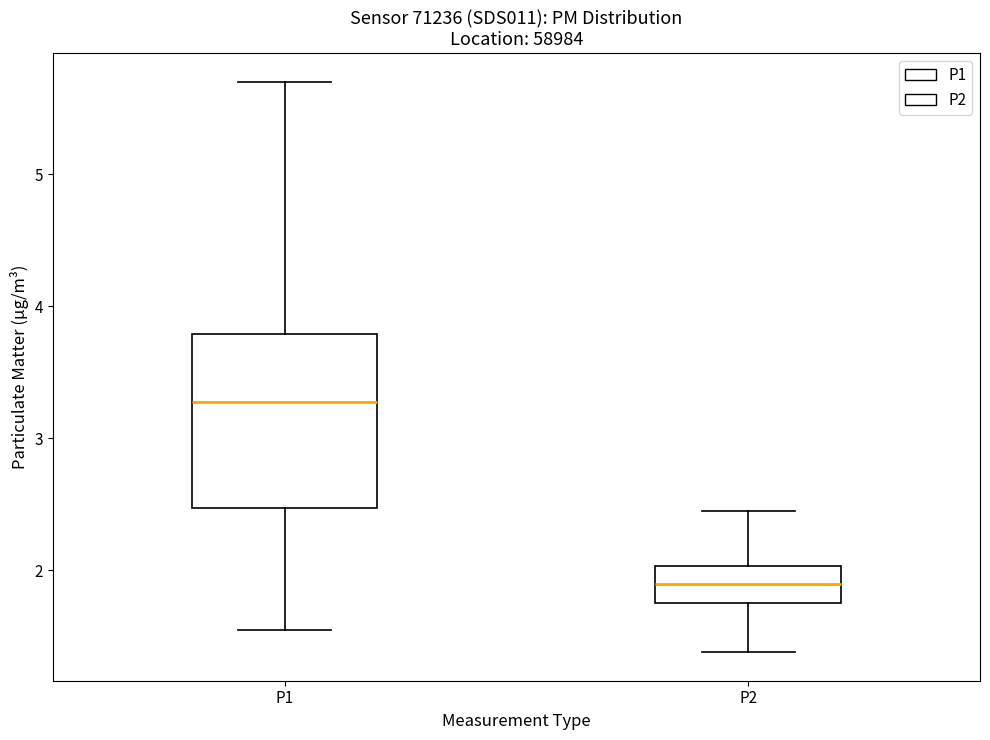

Reading left to right, transcribe this box plot: for each box, give where its median line is, the range the box spans, and where its two whiskers end, as read against the y-axis. The values are not printed on the chart, so give them approximately, as read against the axis.

P1: median 3.3, box 2.5 to 3.8, whiskers 1.6 to 5.7
P2: median 1.9, box 1.8 to 2.0, whiskers 1.4 to 2.5